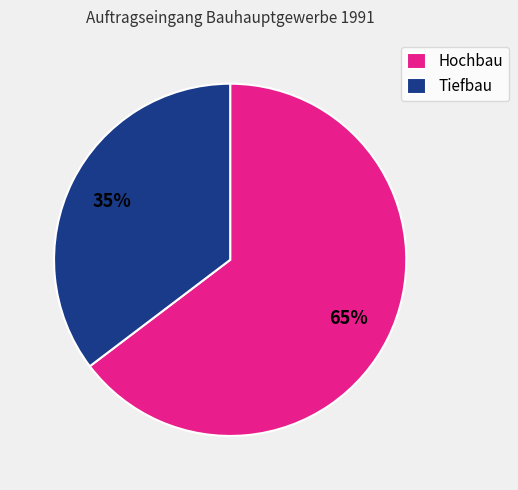

How many slices are in this pie chart?

2